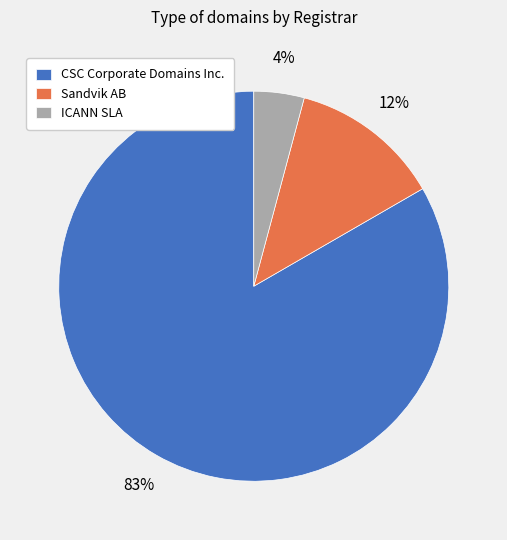

To the nearest percent, what is the combined percentage of CSC Corporate Domains Inc. and Sandvik AB?

96%